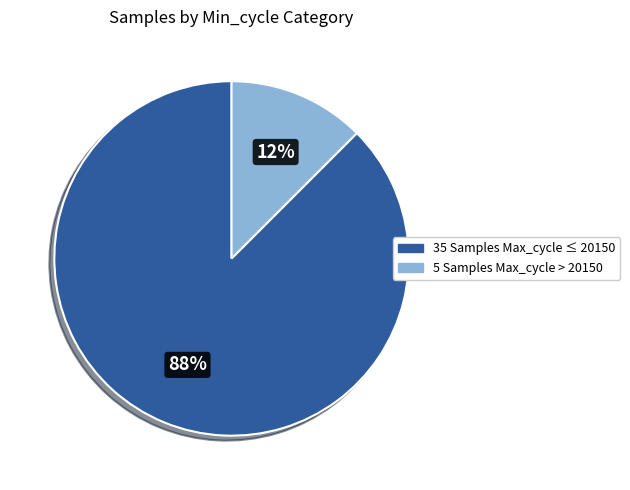

Is there any slice that represents more than half of the pie?

Yes